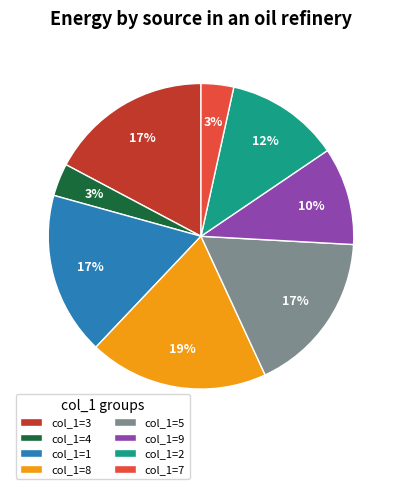

How many segments does this pie chart have?

8